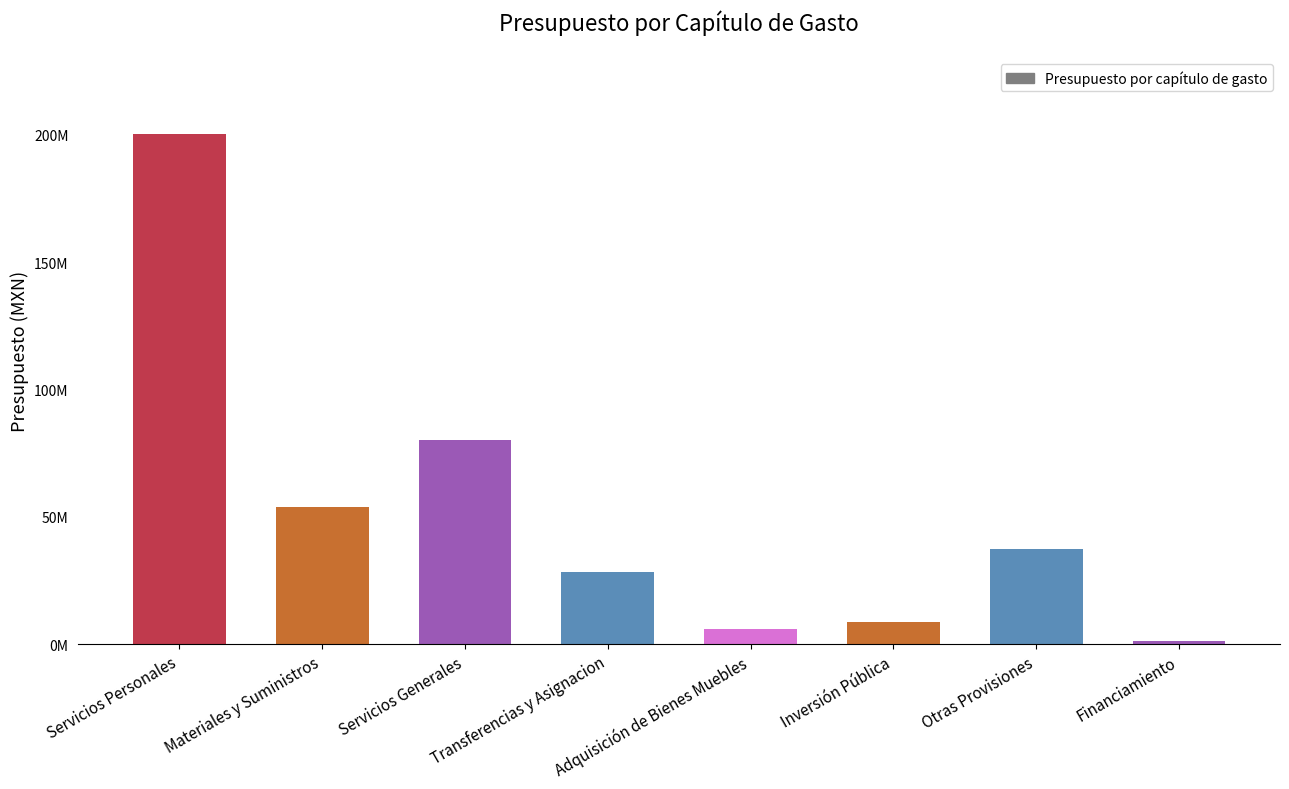

Does the chart contain any negative values?

No